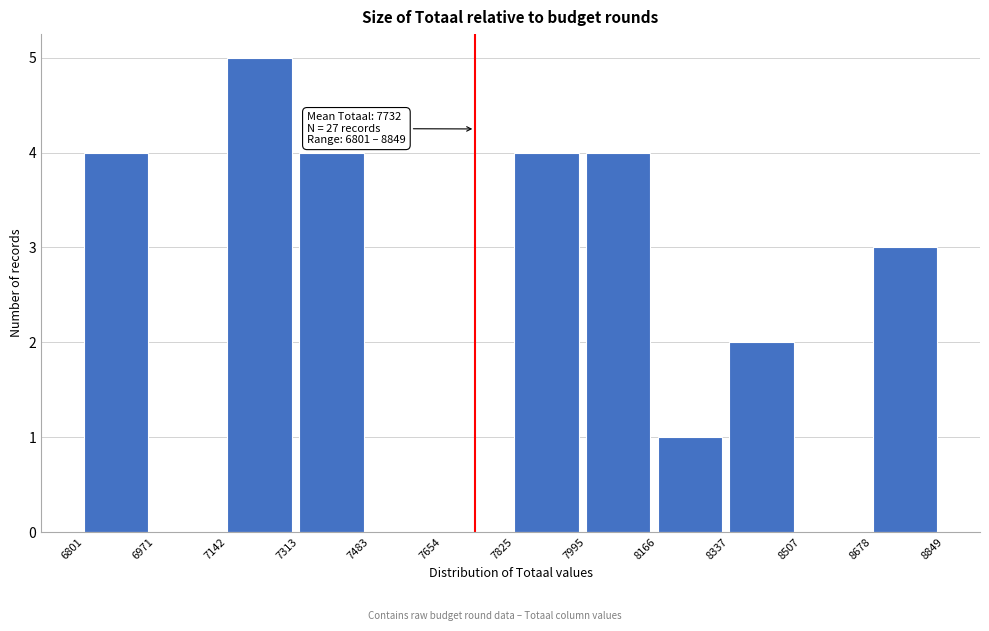

Over which range of the x-axis is the bar tallest?

7142 to 7313